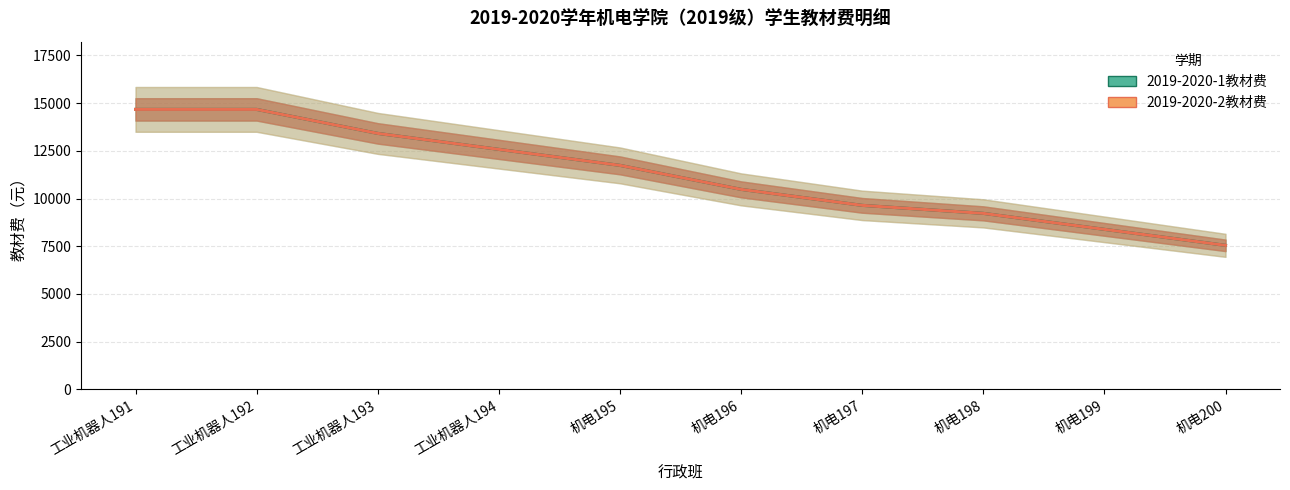

True or false: 2019-2020-2教材费 and 2019-2020-1教材费 cross at least once.

False